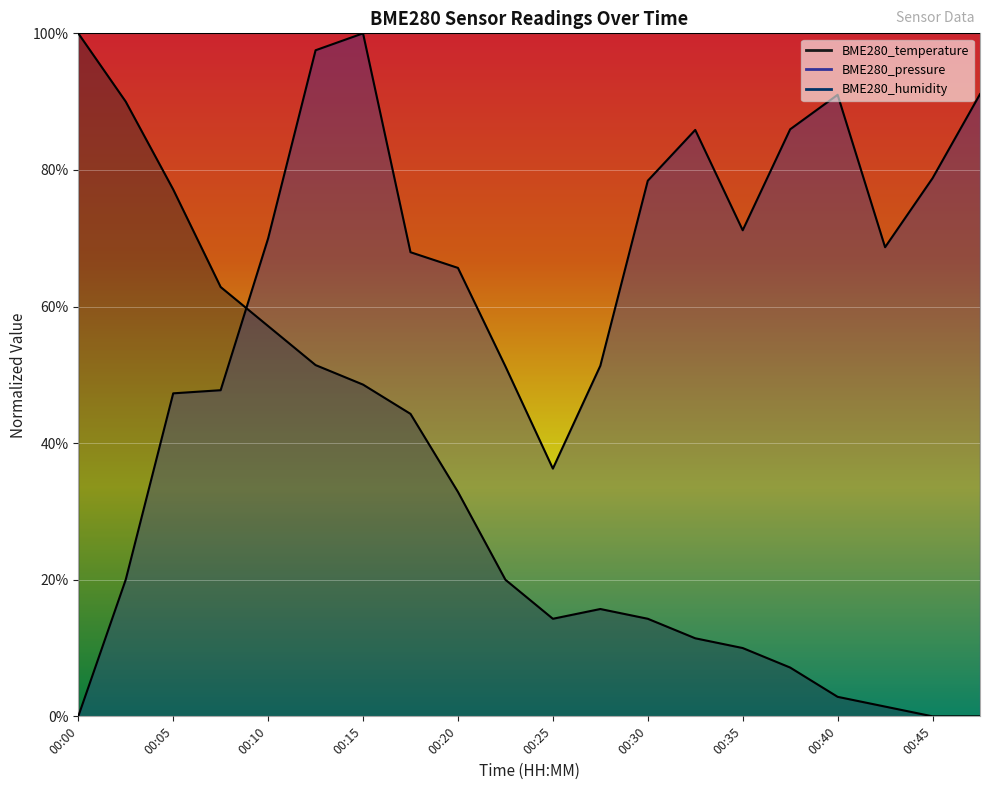

How many times do BME280_temperature and BME280_pressure cross each other?

1